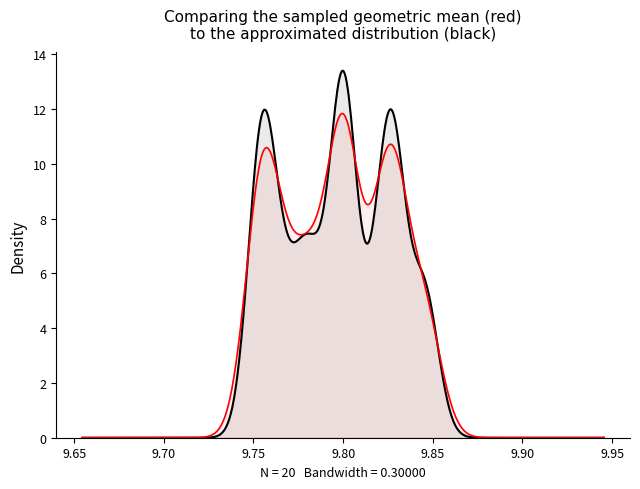

The Оригинальность series shows 0.5 at 7. True or false?

False